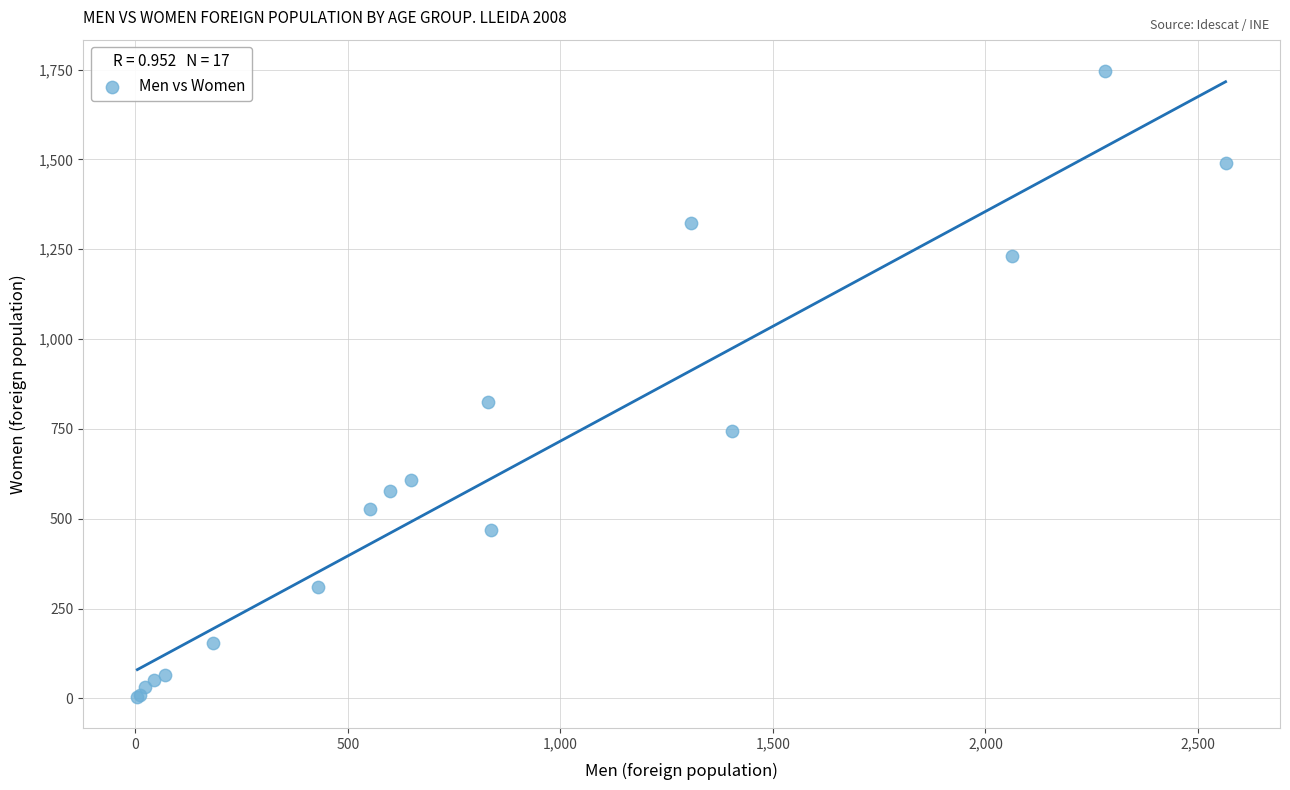

What Y value in the scatter plot is closest to 875?

824